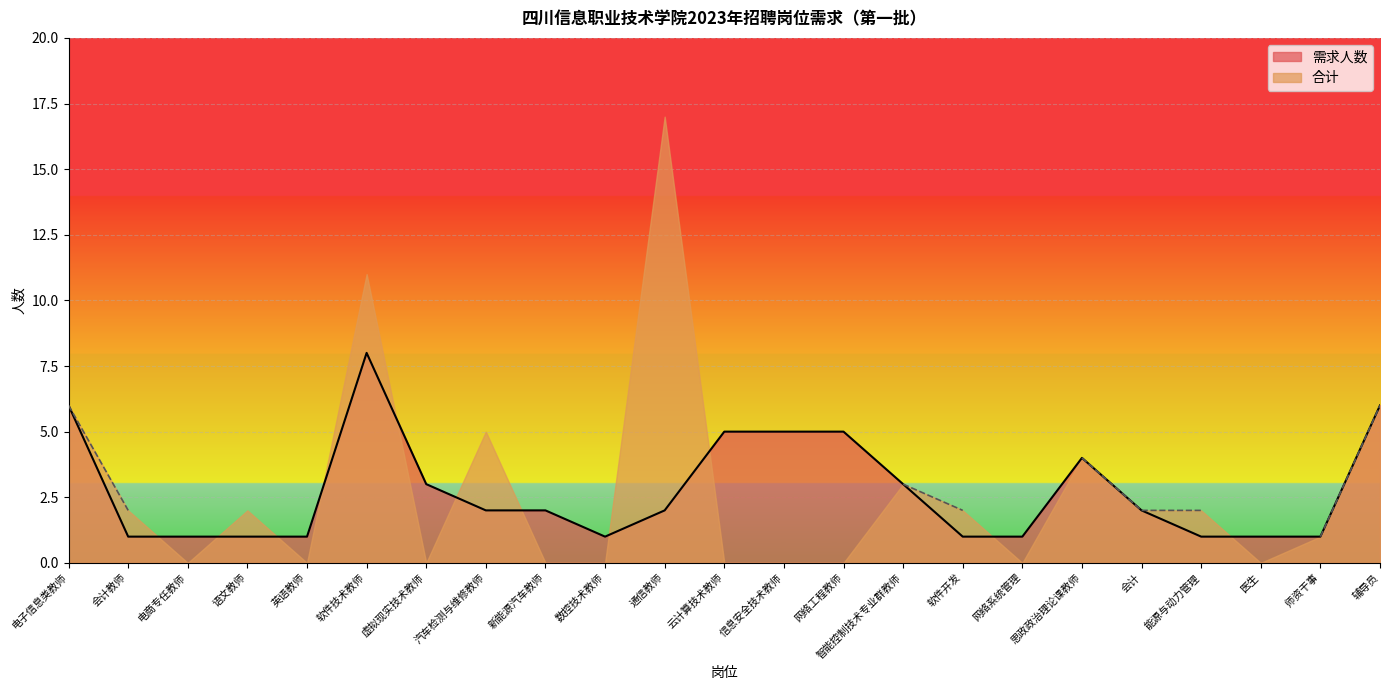

What is the average value?

3